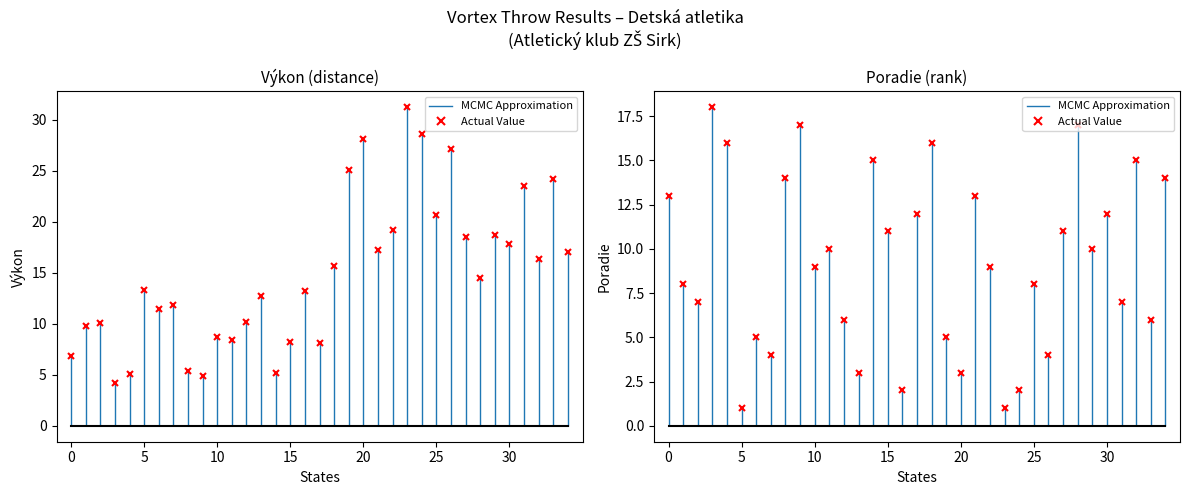

What is the average value?

9